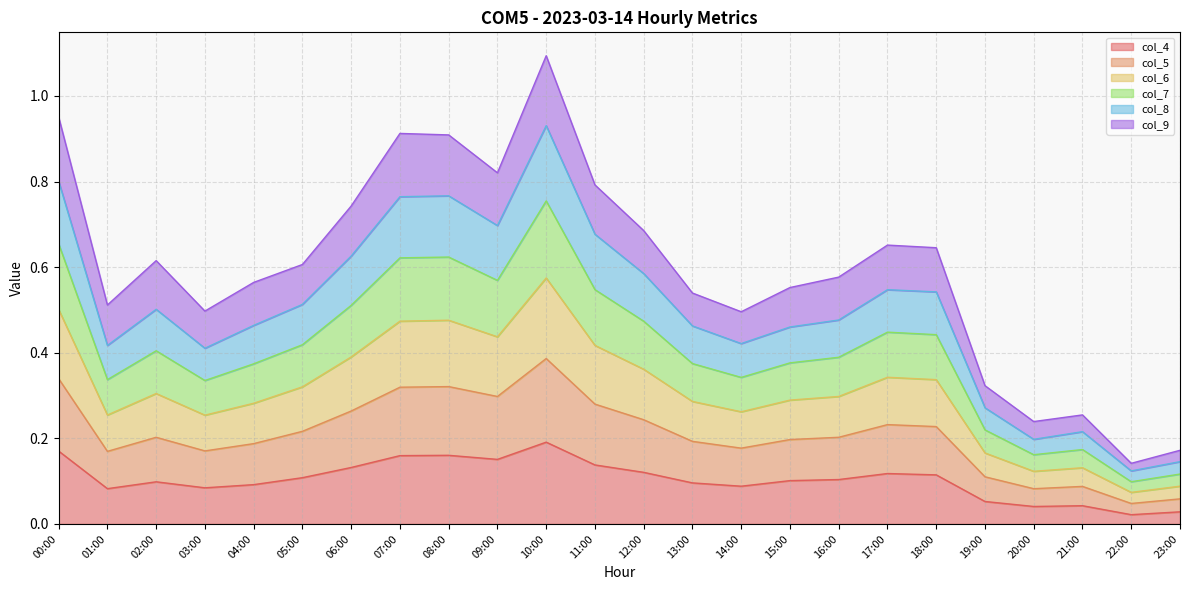

True or false: col_6 and col_8 cross at least once.

False